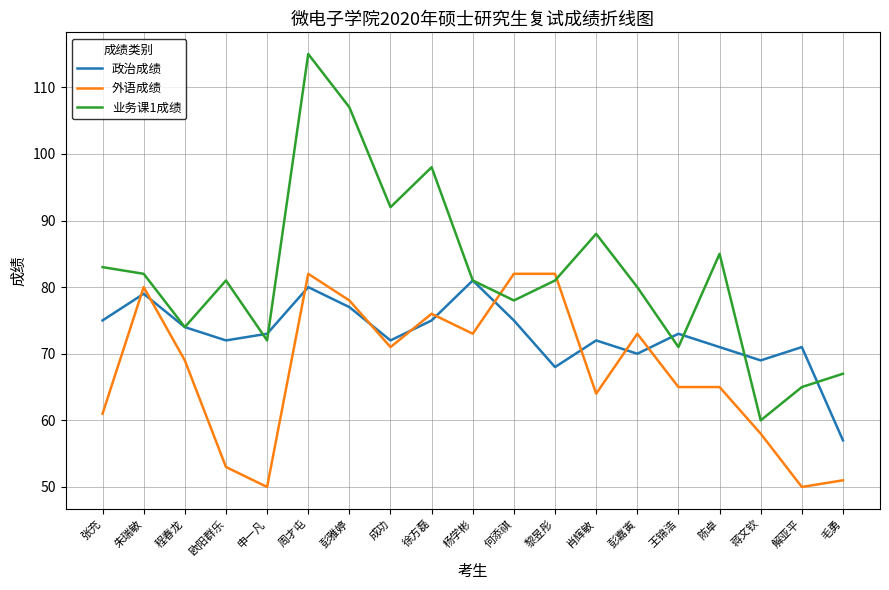

What position from the left is 欧阳群乐?

4